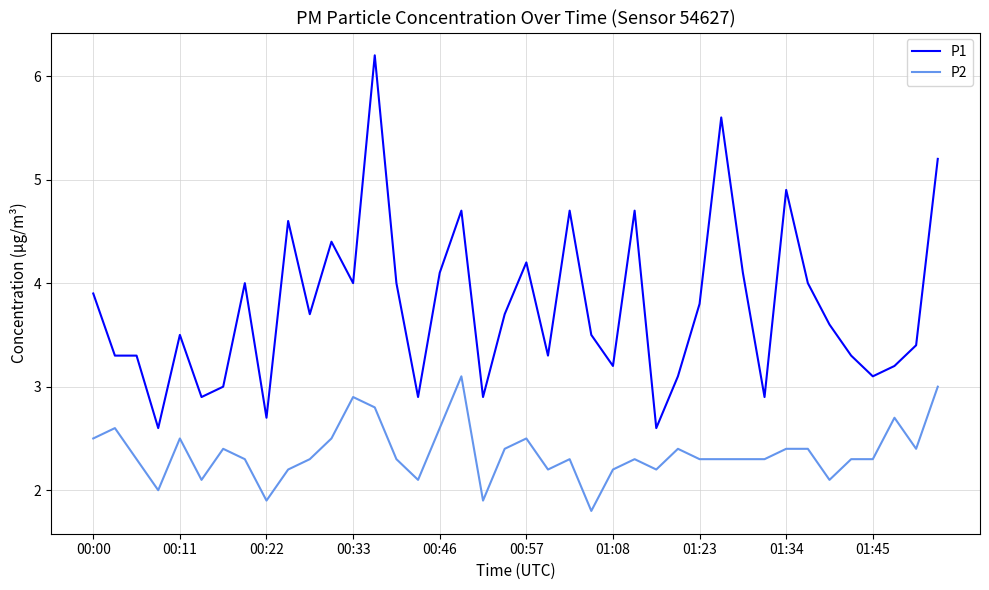

Which series has the largest total across all categories?

P1